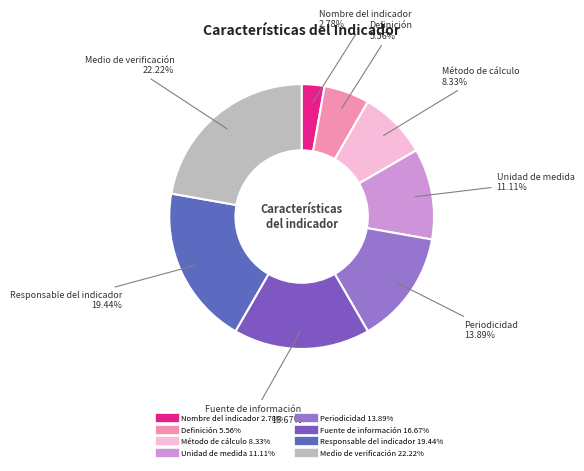

To the nearest percent, what percentage of the pie is Periodicidad?

14%